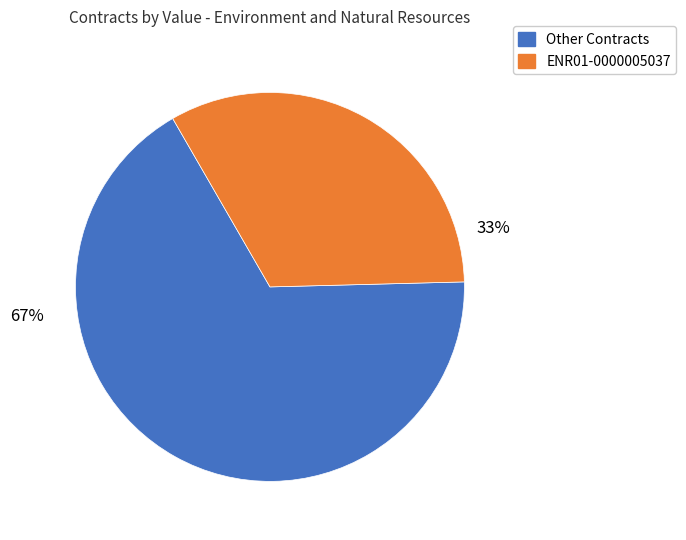

To the nearest percent, what is the average slice percentage?

50%